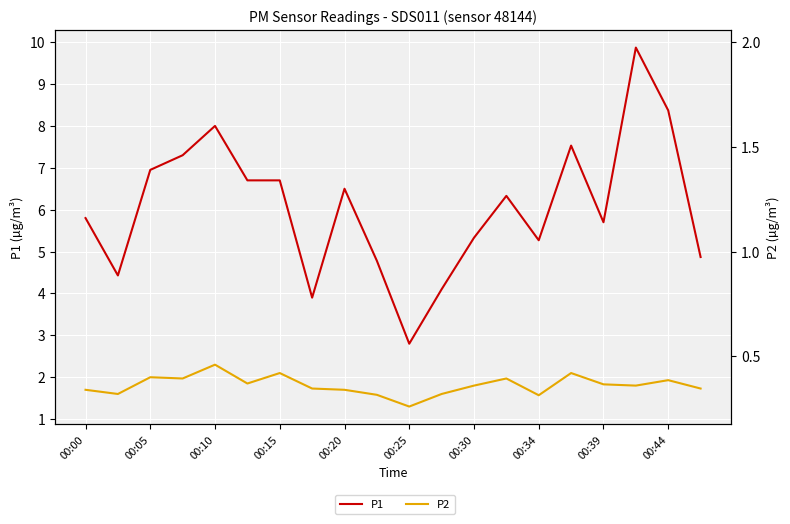

What is the difference between the maximum and minimum values in the P1 series?

7.1